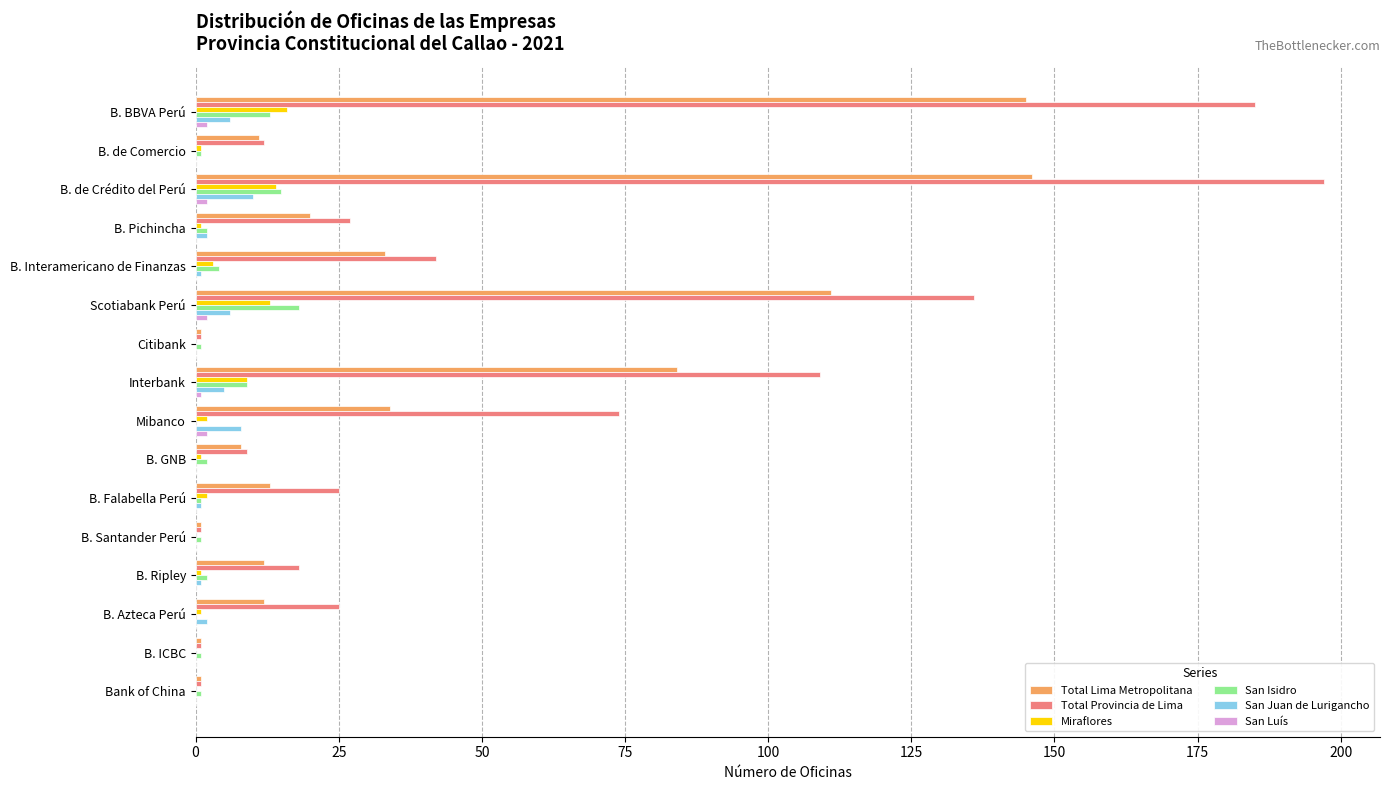

Is it true that Total Lima Metropolitana equals 13 at B. Falabella Perú?

True